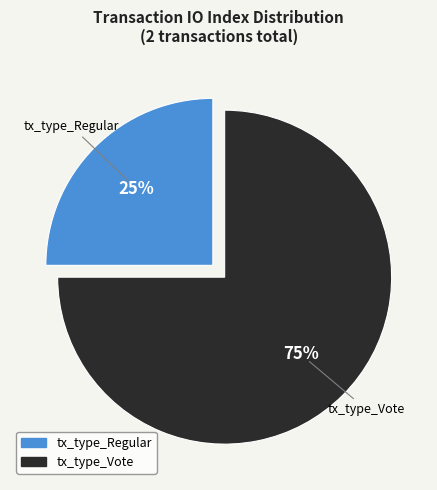

To the nearest percent, what is the average slice percentage?

50%